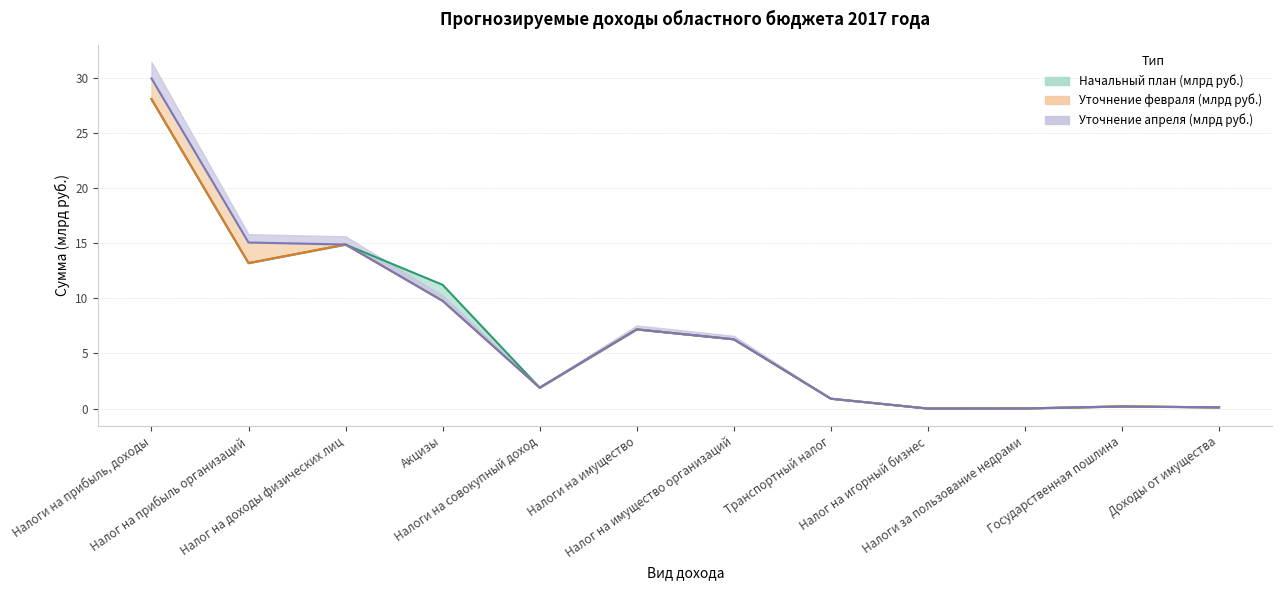

True or false: Начальный план (млрд руб.) and Уточнение апреля (млрд руб.) cross at least once.

True